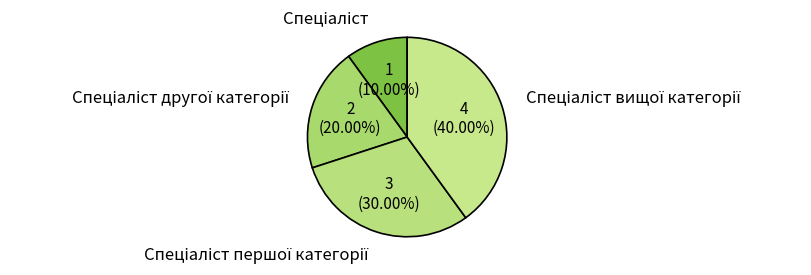

To the nearest percent, what is the average slice percentage?

25%